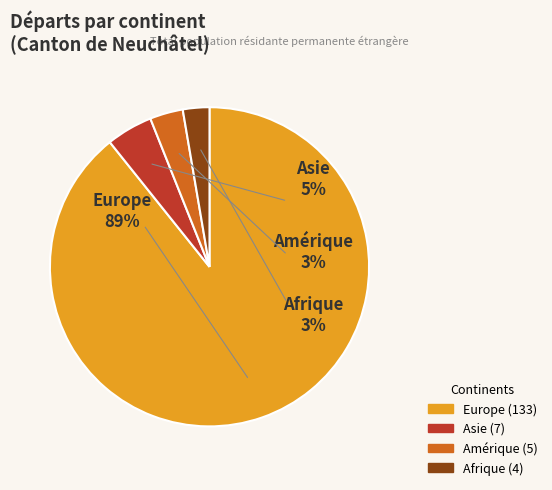

Is it true that Europe is 89% of the pie?

True